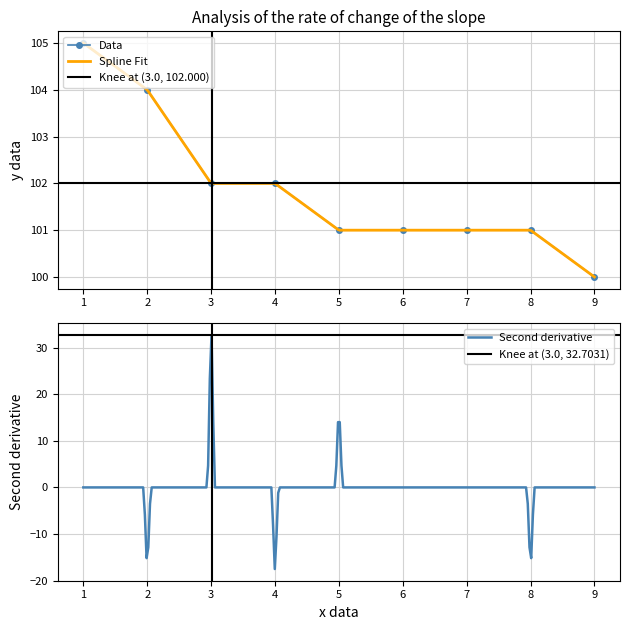

Is it true that Data equals 160 at 7?

False